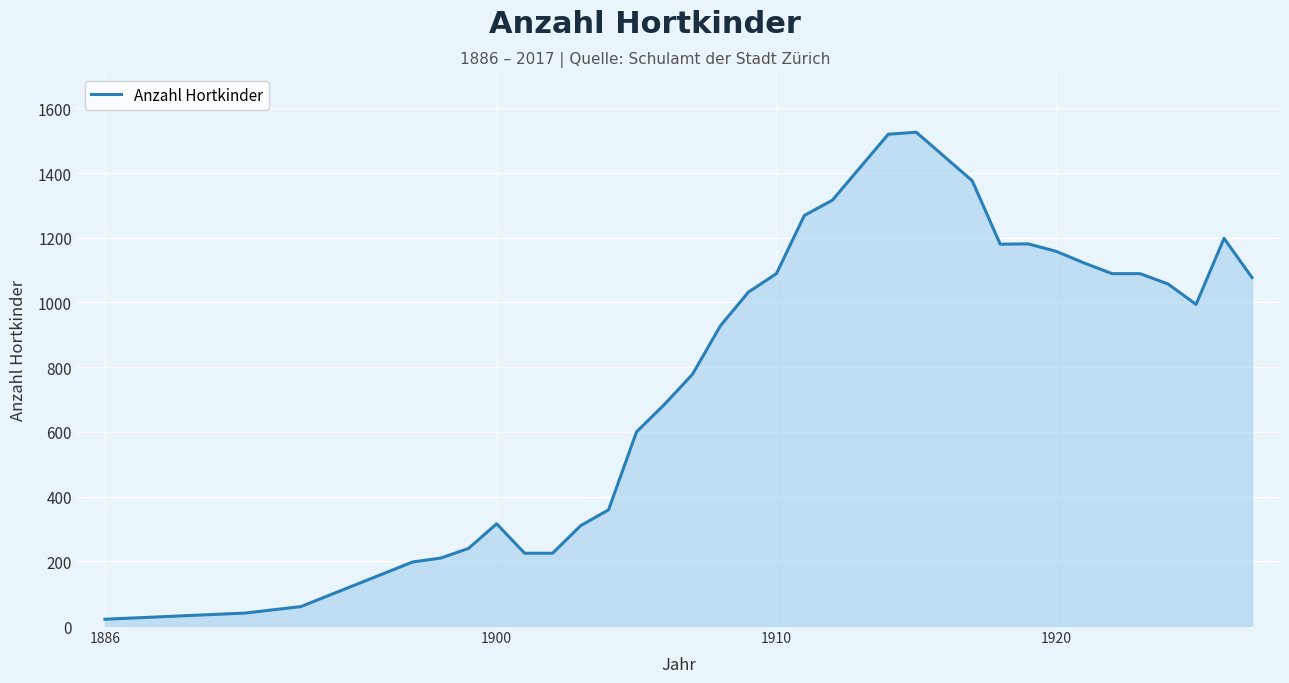

What is the maximum value shown in the chart?

1526